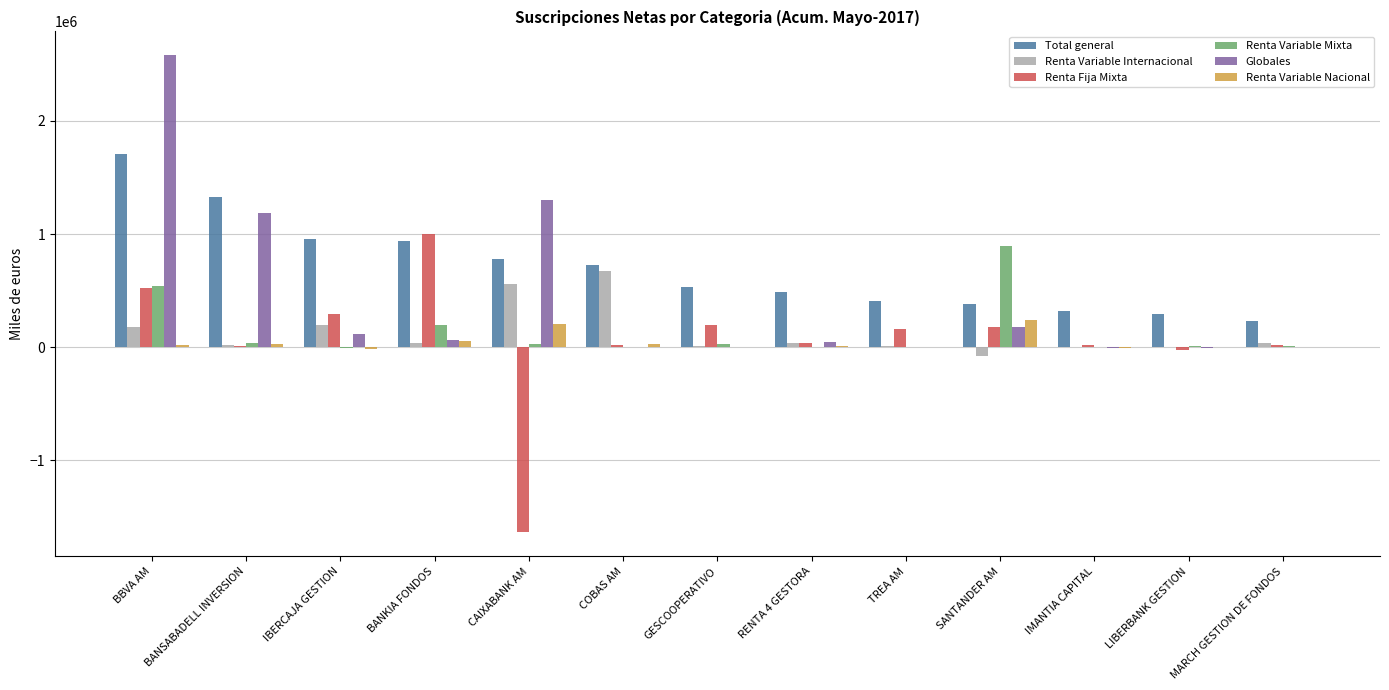

Between GESCOOPERATIVO and SANTANDER AM, which series saw the biggest shift?

Renta Variable Mixta